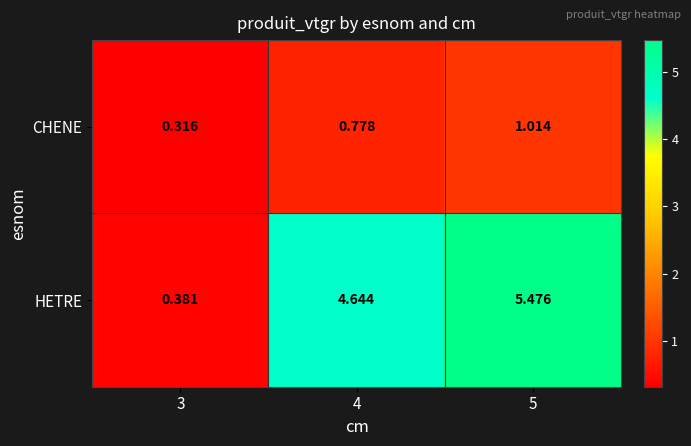

At which category is the sum across all series the highest?

5